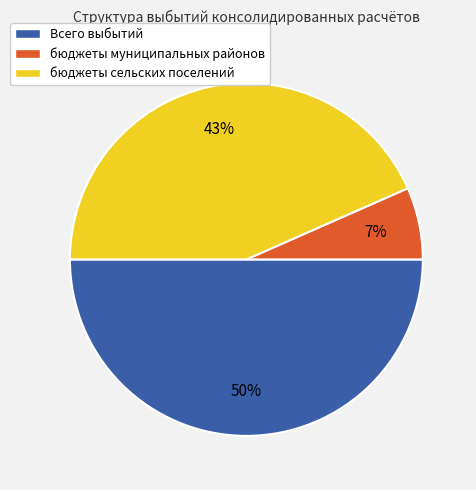

Between Всего выбытий and бюджеты сельских поселений, which is larger?

Всего выбытий